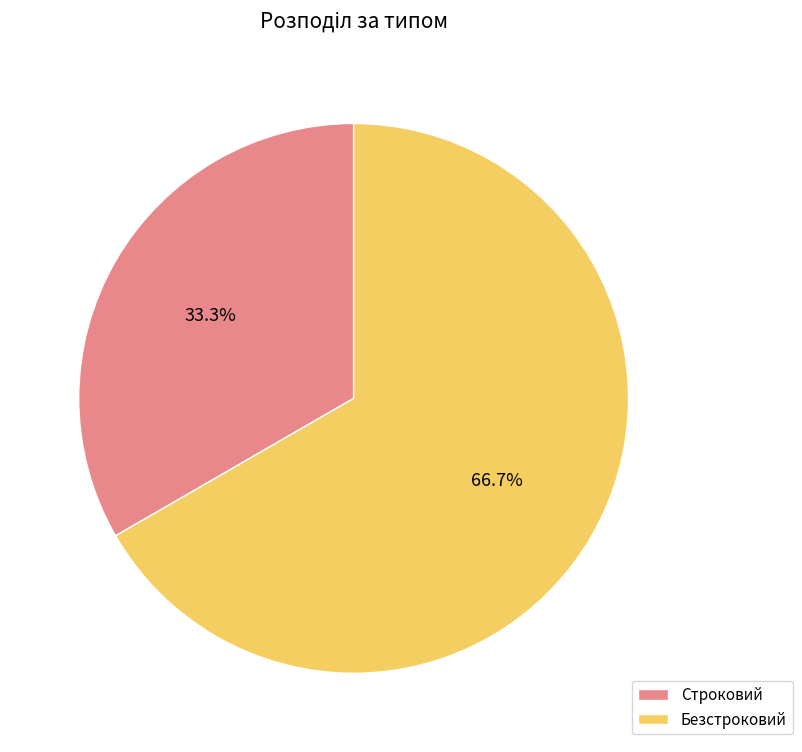

Is there a majority slice in this chart?

Yes